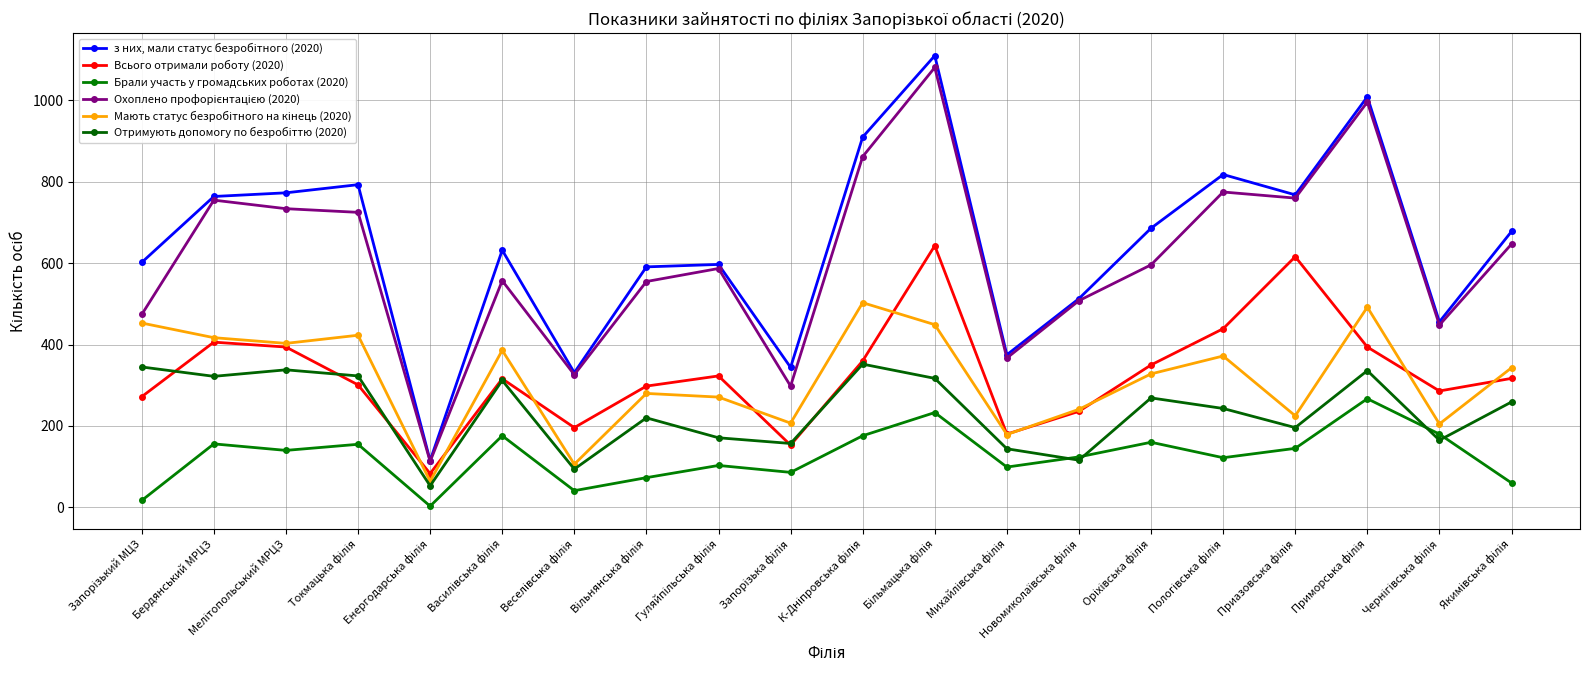

Does the chart have visible grid lines?

Yes